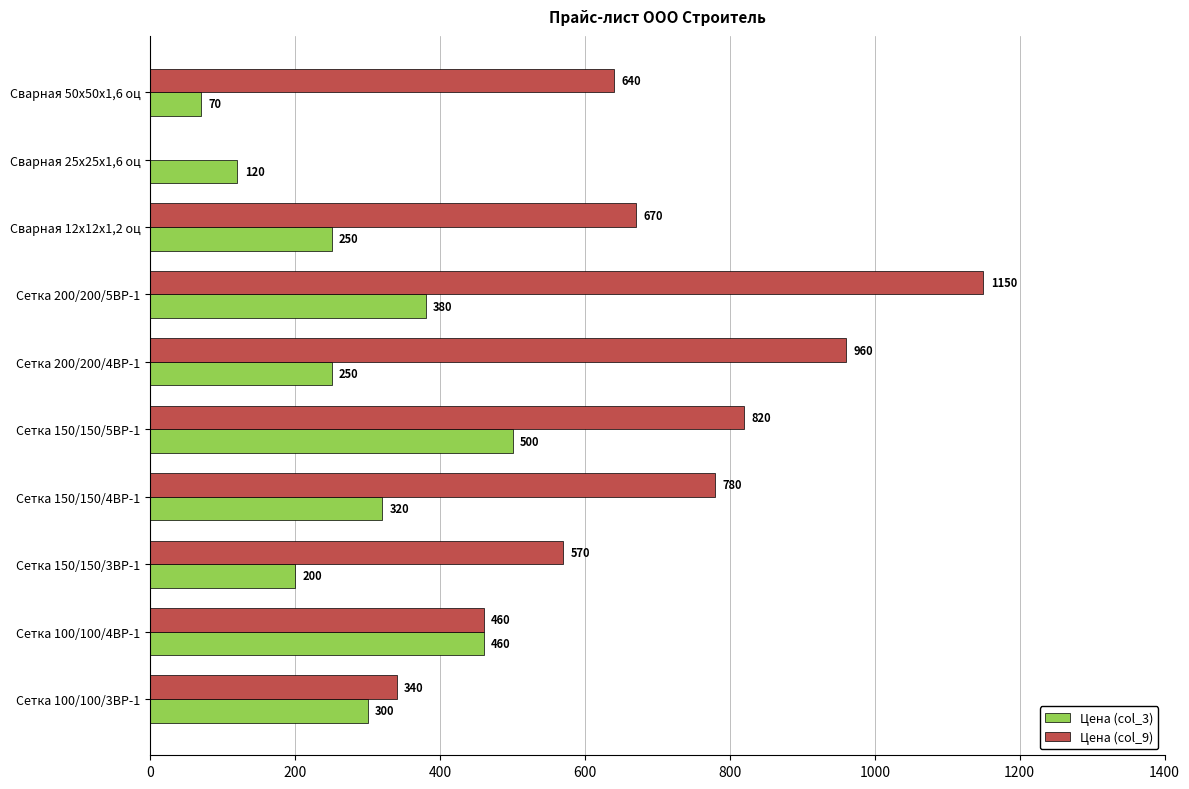

What are all the series names shown in the legend?

Цена (col_3), Цена (col_9)